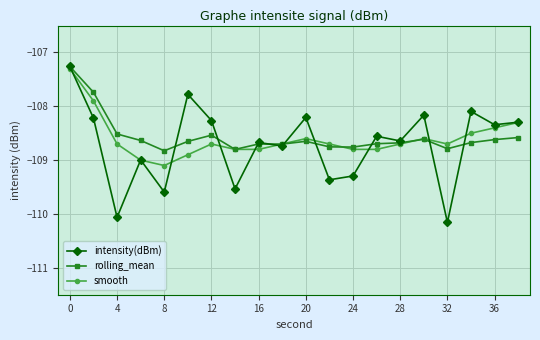

What is the value of the rolling_mean point at the 7th from the left?

-108.5